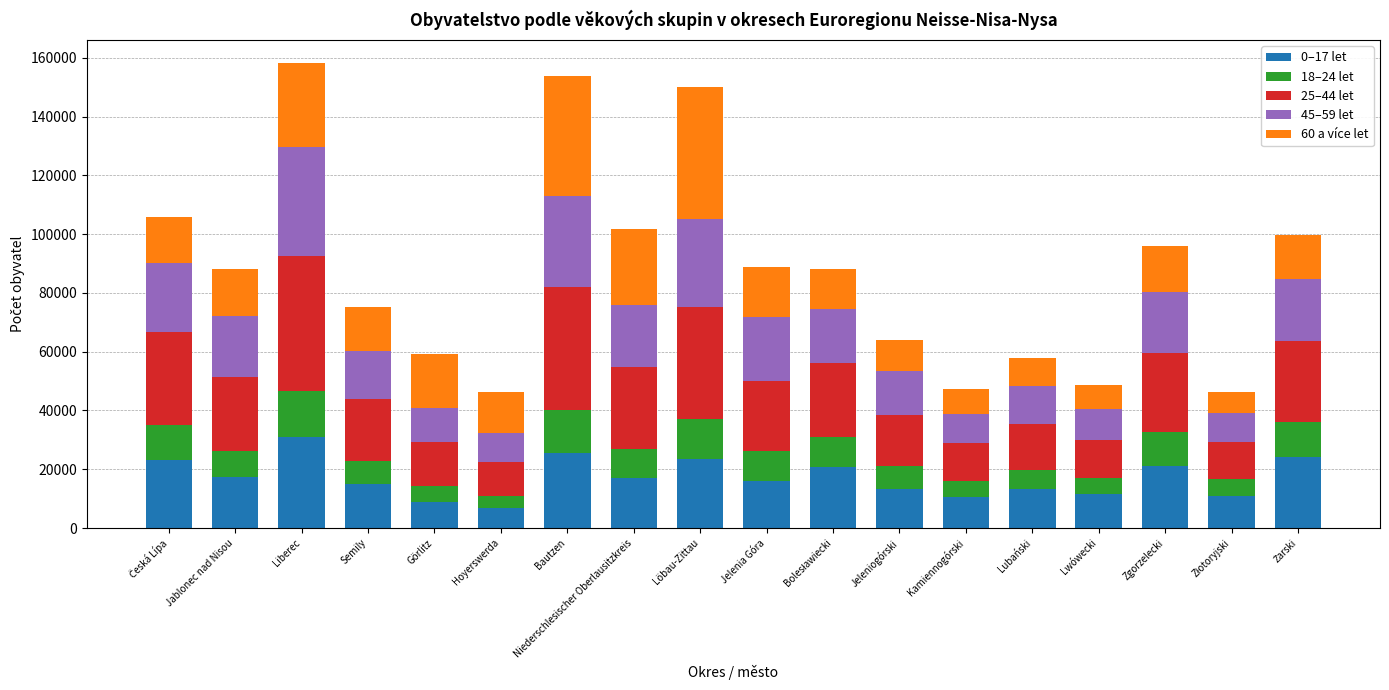

Is it true that 0–17 let equals 4929 at Löbau-Zittau?

False